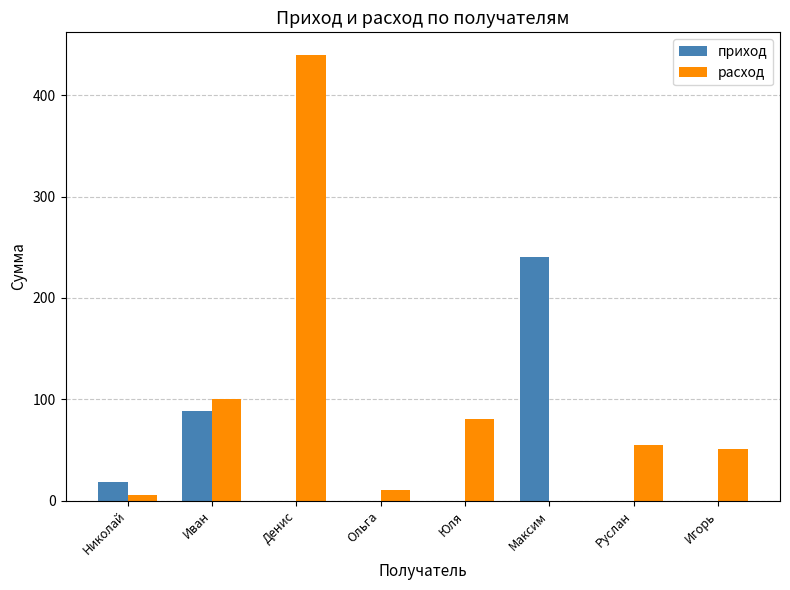

What is the total value across all series at Руслан?

55.0